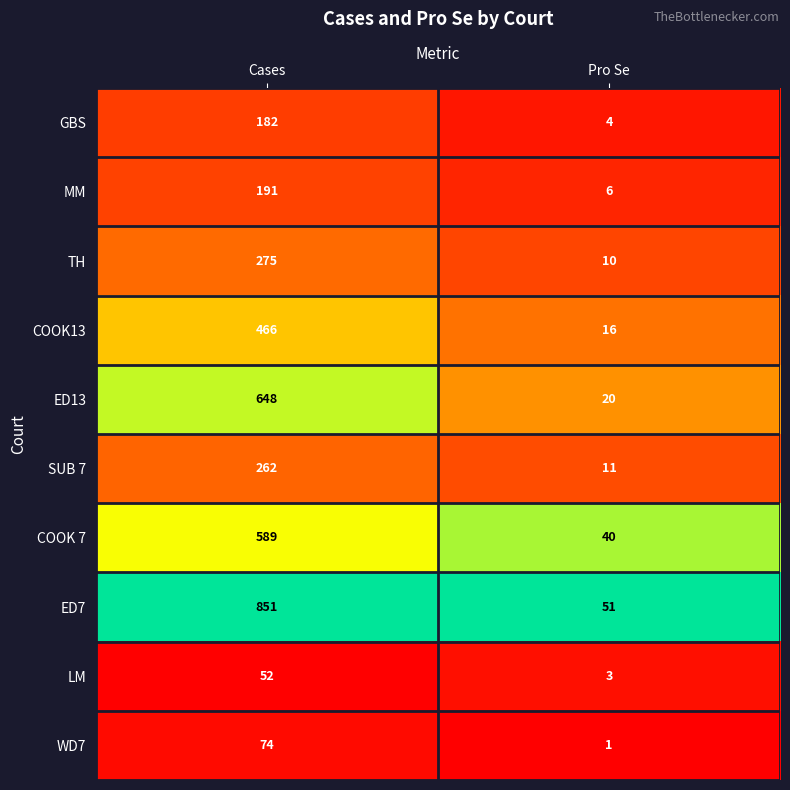

At which category does the chart reach its minimum across all series?

Pro Se